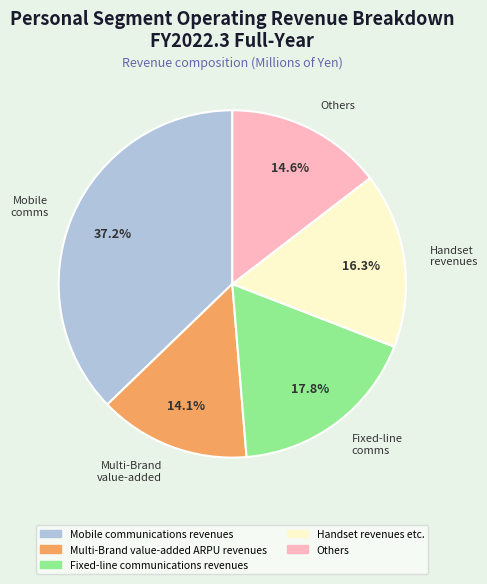

The Fixed-line communications revenues slice represents 18% of the pie. True or false?

True